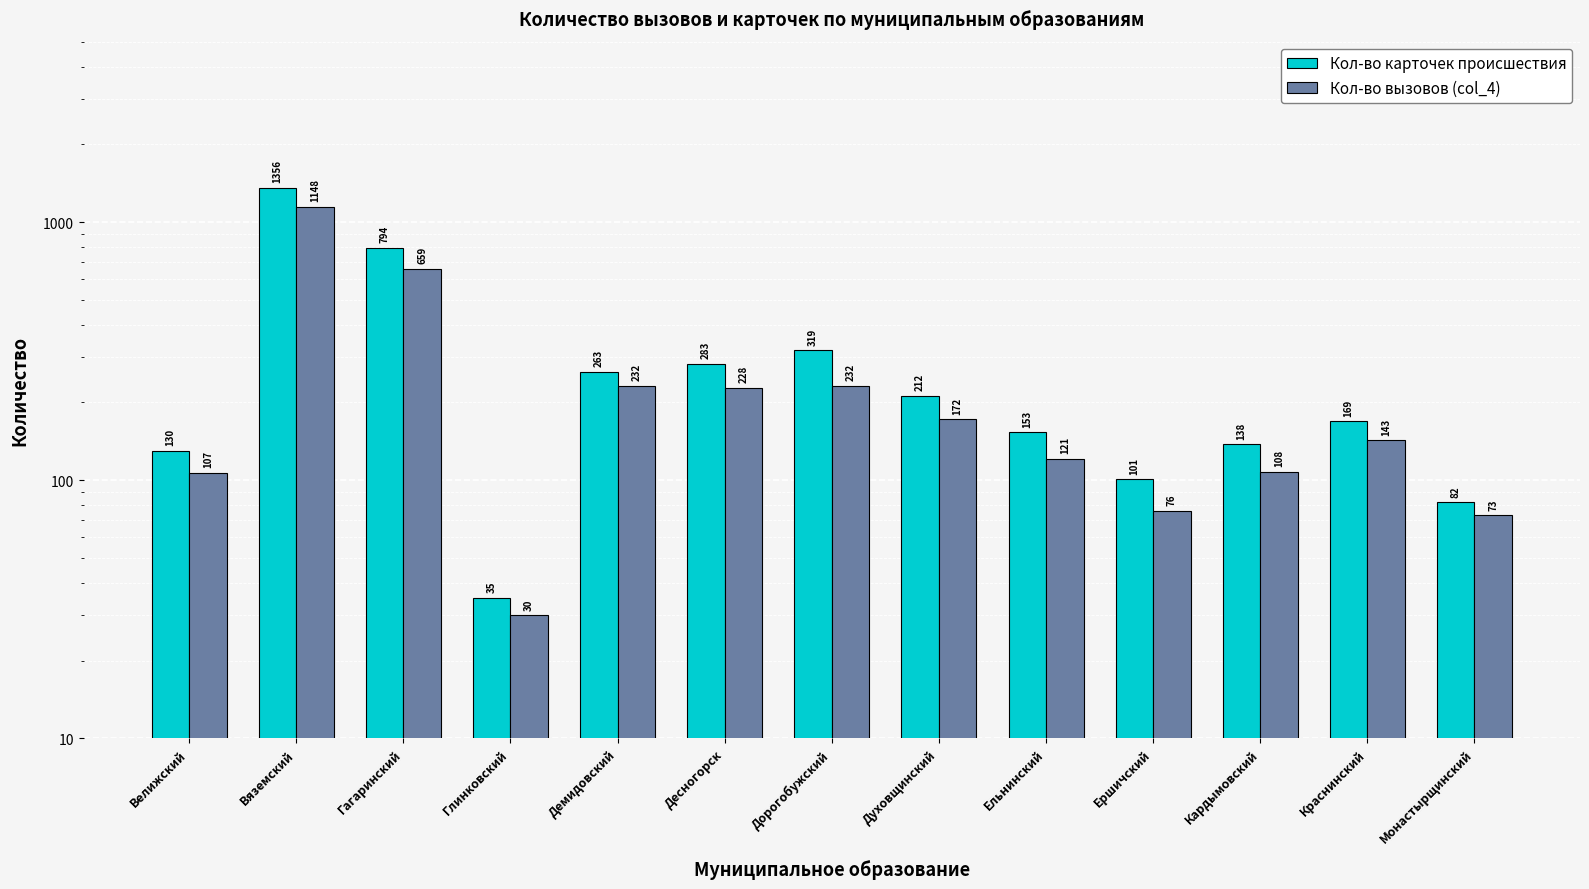

Which category has the highest value across all series?

Вяземский